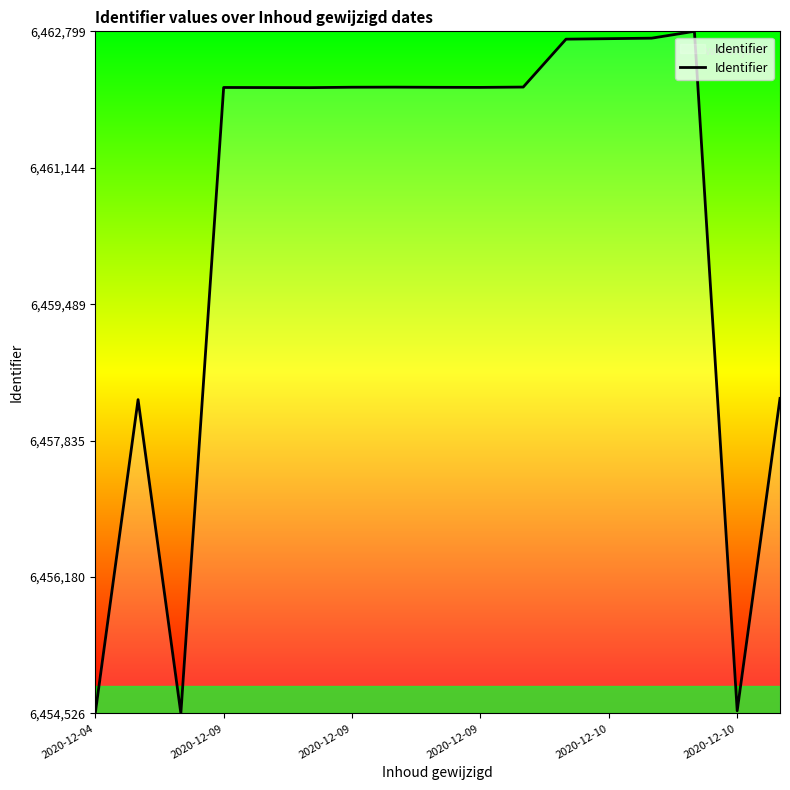

What is the difference between the maximum and minimum values?

8273